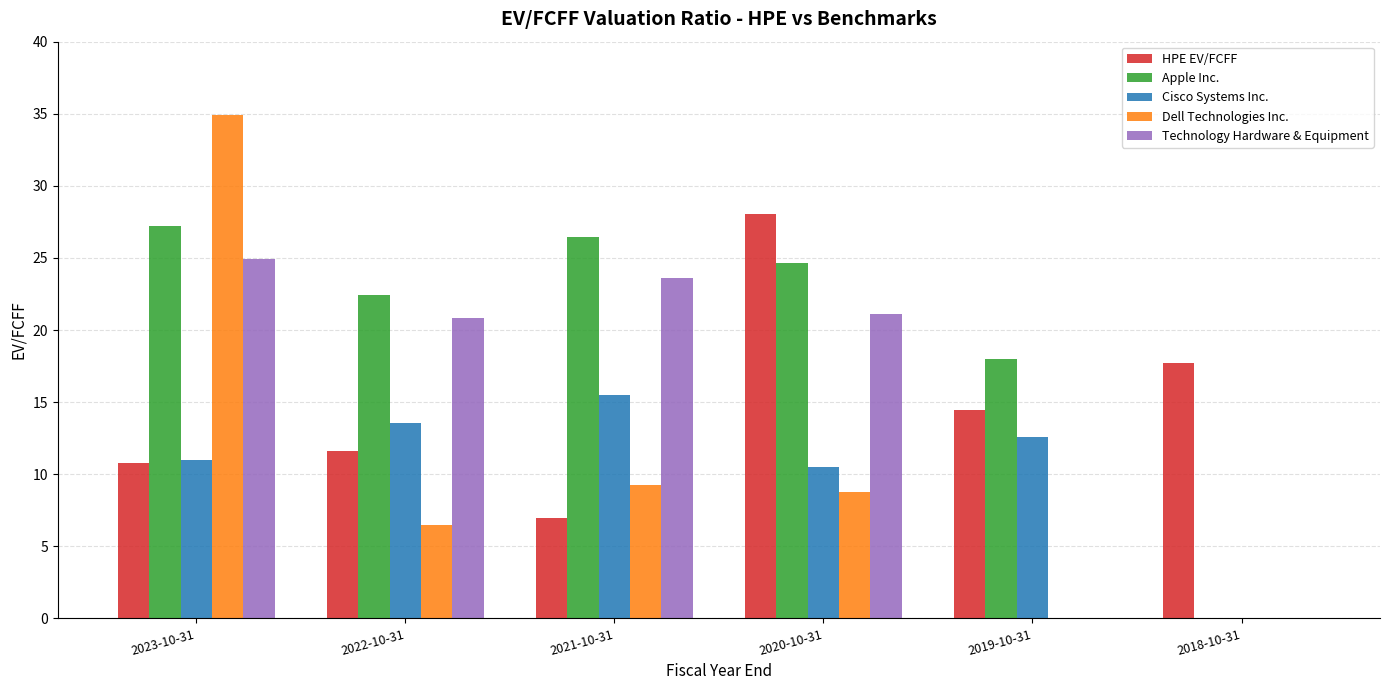

What is the sum of the Dell Technologies Inc. values at 2019-10-31 and 2023-10-31?

34.9